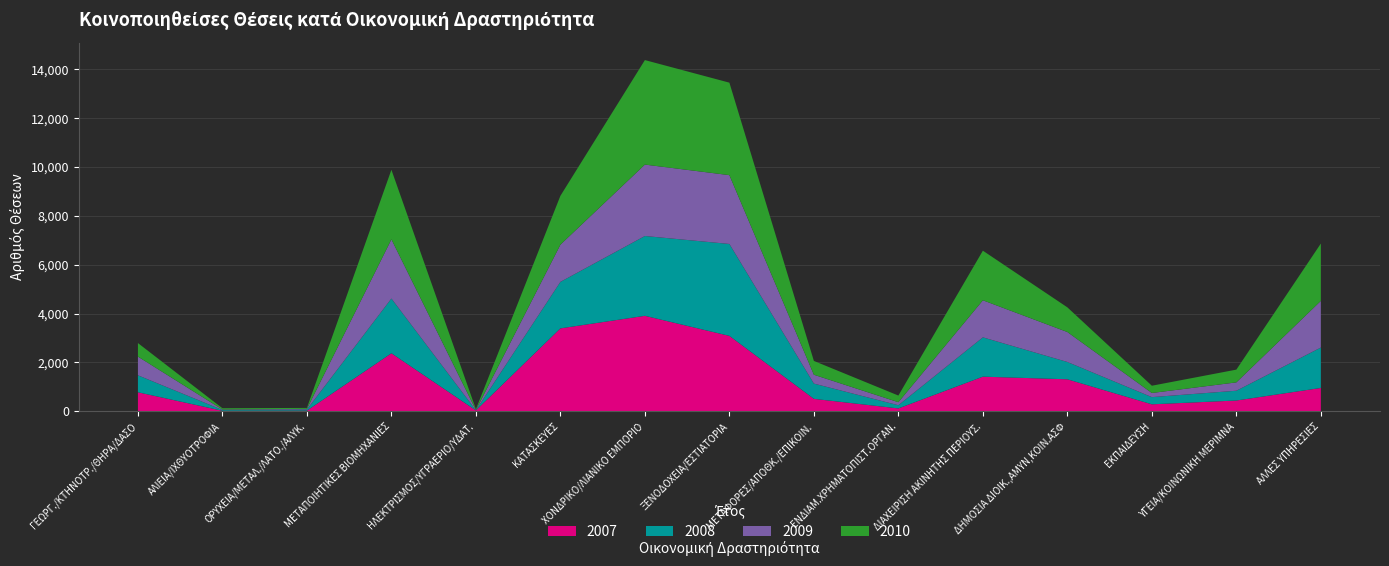

Reading left to right, list all the values displayed in this chart.

2007: ΓΕΩΡΓ./ΚΤΗΝΟΤΡ./ΘΗΡΑ/ΔΑΣΟ=780	ΑΛΙΕΙΑ/ΙΧΘΥΟΤΡΟΦΙΑ=23	ΟΡΥΧΕΙΑ/ΜΕΤΑΛ./ΛΑΤΟ./ΑΛΥΚ.=28	ΜΕΤΑΠΟΙΗΤΙΚΕΣ ΒΙΟΜΗΧΑΝΙΕΣ=2376	ΗΛΕΚΤΡΙΣΜΟΣ/ΥΓΡΑΕΡΙΟ/ΥΔΑΤ.=37	ΚΑΤΑΣΚΕΥΕΣ=3395	ΧΟΝΔΡΙΚΟ/ΛΙΑΝΙΚΟ ΕΜΠΟΡΙΟ=3909	ΞΕΝΟΔΟΧΕΙΑ/ΕΣΤΙΑΤΟΡΙΑ=3088	ΜΕΤΑΦΟΡΕΣ/ΑΠΟΘΚ./ΕΠΙΚΟΙΝ.=511	ΕΝΔΙΑΜ.ΧΡΗΜΑΤΟΠΙΣΤ.ΟΡΓΑΝ.=119	ΔΙΑΧΕΙΡΙΣΗ ΑΚΙΝΗΤΗΣ ΠΕΡΙΟΥΣ.=1419	ΔΗΜΟΣΙΑ ΔΙΟΙΚ.,ΑΜΥΝ,ΚΟΙΝ.ΑΣΦ=1311	ΕΚΠΑΙΔΕΥΣΗ=287	ΥΓΕΙΑ/ΚΟΙΝΩΝΙΚΗ ΜΕΡΙΜΝΑ=443	ΑΛΛΕΣ ΥΠΗΡΕΣΙΕΣ=957
2008: ΓΕΩΡΓ./ΚΤΗΝΟΤΡ./ΘΗΡΑ/ΔΑΣΟ=695	ΑΛΙΕΙΑ/ΙΧΘΥΟΤΡΟΦΙΑ=31	ΟΡΥΧΕΙΑ/ΜΕΤΑΛ./ΛΑΤΟ./ΑΛΥΚ.=46	ΜΕΤΑΠΟΙΗΤΙΚΕΣ ΒΙΟΜΗΧΑΝΙΕΣ=2241	ΗΛΕΚΤΡΙΣΜΟΣ/ΥΓΡΑΕΡΙΟ/ΥΔΑΤ.=5	ΚΑΤΑΣΚΕΥΕΣ=1903	ΧΟΝΔΡΙΚΟ/ΛΙΑΝΙΚΟ ΕΜΠΟΡΙΟ=3267	ΞΕΝΟΔΟΧΕΙΑ/ΕΣΤΙΑΤΟΡΙΑ=3762	ΜΕΤΑΦΟΡΕΣ/ΑΠΟΘΚ./ΕΠΙΚΟΙΝ.=624	ΕΝΔΙΑΜ.ΧΡΗΜΑΤΟΠΙΣΤ.ΟΡΓΑΝ.=130	ΔΙΑΧΕΙΡΙΣΗ ΑΚΙΝΗΤΗΣ ΠΕΡΙΟΥΣ.=1609	ΔΗΜΟΣΙΑ ΔΙΟΙΚ.,ΑΜΥΝ,ΚΟΙΝ.ΑΣΦ=709	ΕΚΠΑΙΔΕΥΣΗ=294	ΥΓΕΙΑ/ΚΟΙΝΩΝΙΚΗ ΜΕΡΙΜΝΑ=400	ΑΛΛΕΣ ΥΠΗΡΕΣΙΕΣ=1654
2009: ΓΕΩΡΓ./ΚΤΗΝΟΤΡ./ΘΗΡΑ/ΔΑΣΟ=765	ΑΛΙΕΙΑ/ΙΧΘΥΟΤΡΟΦΙΑ=21	ΟΡΥΧΕΙΑ/ΜΕΤΑΛ./ΛΑΤΟ./ΑΛΥΚ.=26	ΜΕΤΑΠΟΙΗΤΙΚΕΣ ΒΙΟΜΗΧΑΝΙΕΣ=2423	ΗΛΕΚΤΡΙΣΜΟΣ/ΥΓΡΑΕΡΙΟ/ΥΔΑΤ.=11	ΚΑΤΑΣΚΕΥΕΣ=1523	ΧΟΝΔΡΙΚΟ/ΛΙΑΝΙΚΟ ΕΜΠΟΡΙΟ=2923	ΞΕΝΟΔΟΧΕΙΑ/ΕΣΤΙΑΤΟΡΙΑ=2817	ΜΕΤΑΦΟΡΕΣ/ΑΠΟΘΚ./ΕΠΙΚΟΙΝ.=363	ΕΝΔΙΑΜ.ΧΡΗΜΑΤΟΠΙΣΤ.ΟΡΓΑΝ.=125	ΔΙΑΧΕΙΡΙΣΗ ΑΚΙΝΗΤΗΣ ΠΕΡΙΟΥΣ.=1517	ΔΗΜΟΣΙΑ ΔΙΟΙΚ.,ΑΜΥΝ,ΚΟΙΝ.ΑΣΦ=1226	ΕΚΠΑΙΔΕΥΣΗ=170	ΥΓΕΙΑ/ΚΟΙΝΩΝΙΚΗ ΜΕΡΙΜΝΑ=342	ΑΛΛΕΣ ΥΠΗΡΕΣΙΕΣ=1910
2010: ΓΕΩΡΓ./ΚΤΗΝΟΤΡ./ΘΗΡΑ/ΔΑΣΟ=554	ΑΛΙΕΙΑ/ΙΧΘΥΟΤΡΟΦΙΑ=52	ΟΡΥΧΕΙΑ/ΜΕΤΑΛ./ΛΑΤΟ./ΑΛΥΚ.=40	ΜΕΤΑΠΟΙΗΤΙΚΕΣ ΒΙΟΜΗΧΑΝΙΕΣ=2846	ΗΛΕΚΤΡΙΣΜΟΣ/ΥΓΡΑΕΡΙΟ/ΥΔΑΤ.=36	ΚΑΤΑΣΚΕΥΕΣ=1999	ΧΟΝΔΡΙΚΟ/ΛΙΑΝΙΚΟ ΕΜΠΟΡΙΟ=4277	ΞΕΝΟΔΟΧΕΙΑ/ΕΣΤΙΑΤΟΡΙΑ=3785	ΜΕΤΑΦΟΡΕΣ/ΑΠΟΘΚ./ΕΠΙΚΟΙΝ.=565	ΕΝΔΙΑΜ.ΧΡΗΜΑΤΟΠΙΣΤ.ΟΡΓΑΝ.=272	ΔΙΑΧΕΙΡΙΣΗ ΑΚΙΝΗΤΗΣ ΠΕΡΙΟΥΣ.=2030	ΔΗΜΟΣΙΑ ΔΙΟΙΚ.,ΑΜΥΝ,ΚΟΙΝ.ΑΣΦ=1010	ΕΚΠΑΙΔΕΥΣΗ=297	ΥΓΕΙΑ/ΚΟΙΝΩΝΙΚΗ ΜΕΡΙΜΝΑ=522	ΑΛΛΕΣ ΥΠΗΡΕΣΙΕΣ=2347